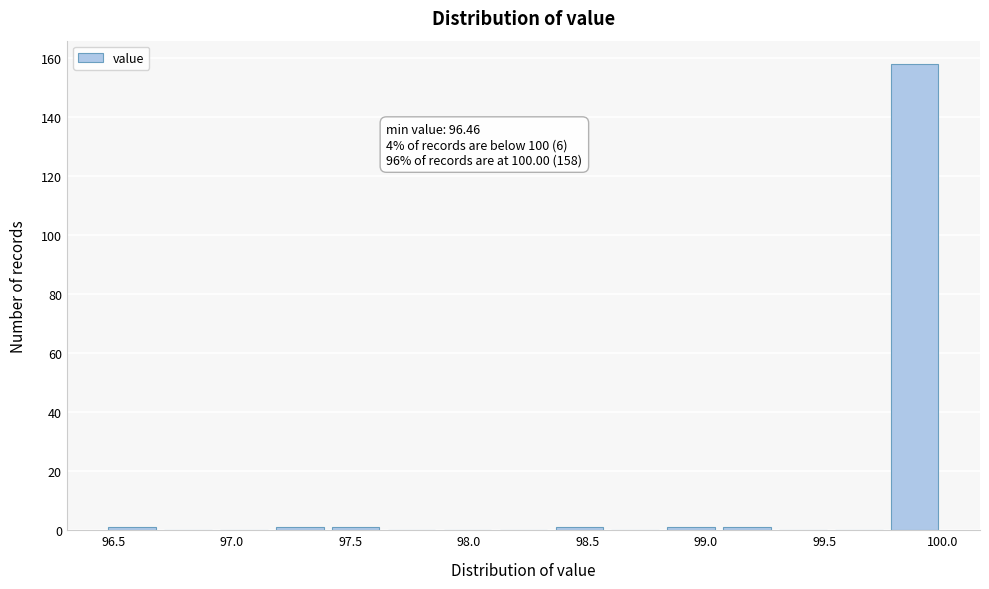

Over which range of the x-axis is the bar tallest?

99.75 to 100.00